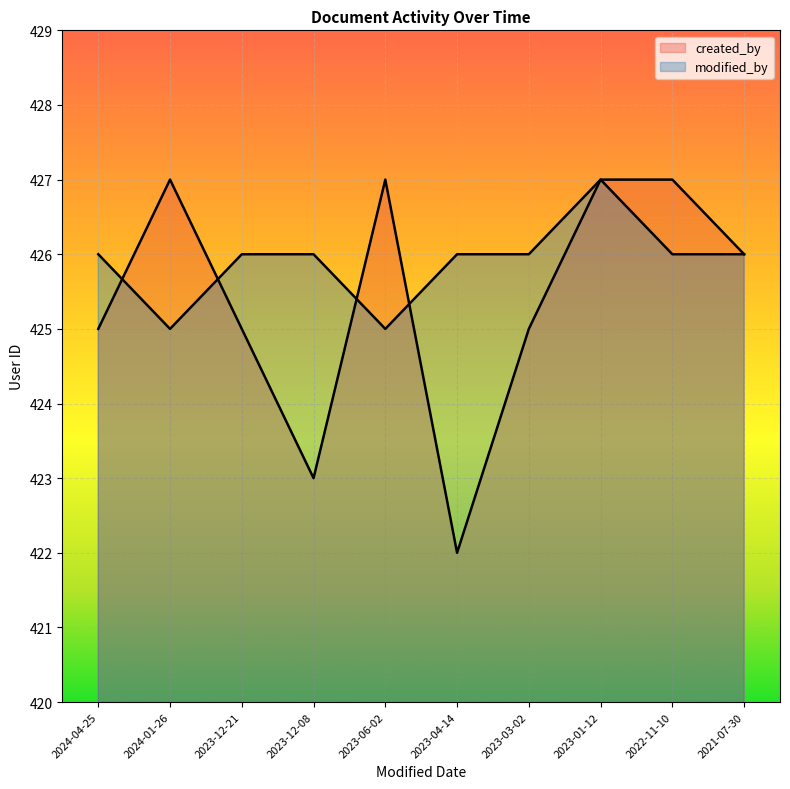

What is the label of the 3rd point from the right?

2023-01-12